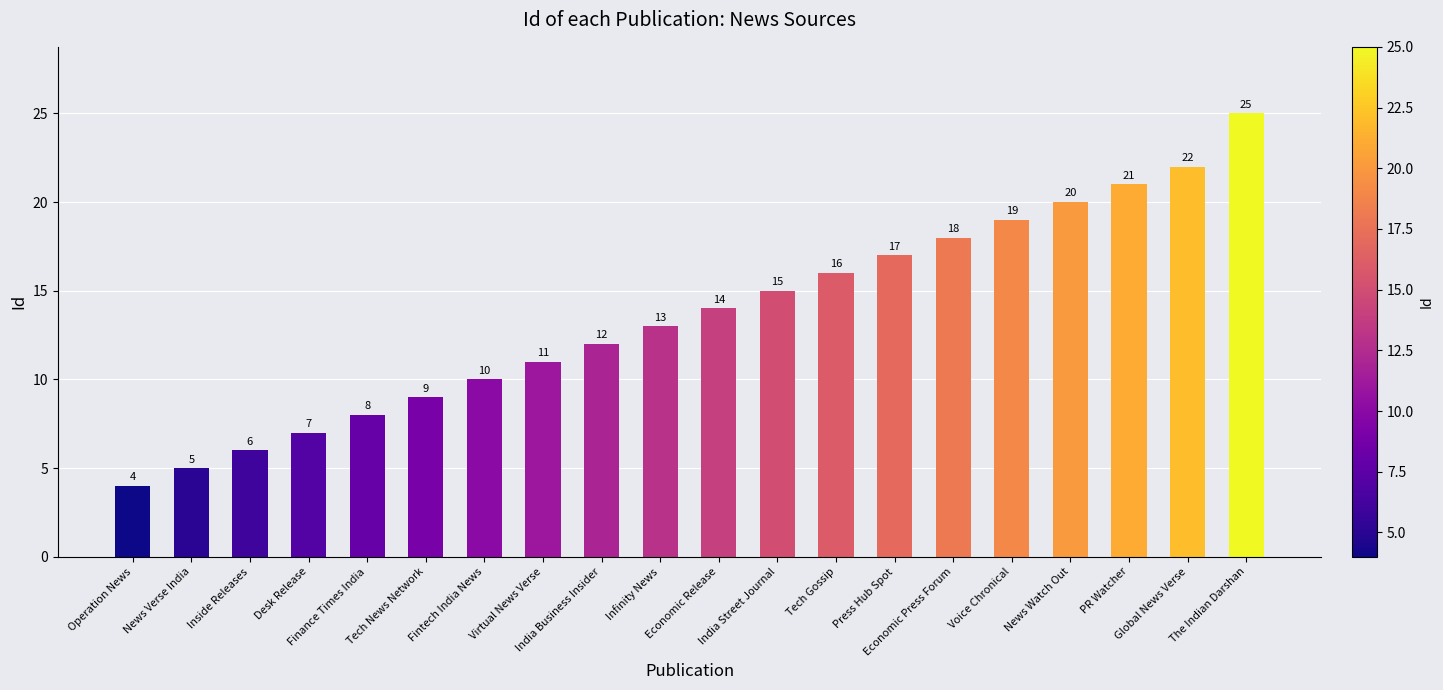

How many values are below 14?

10